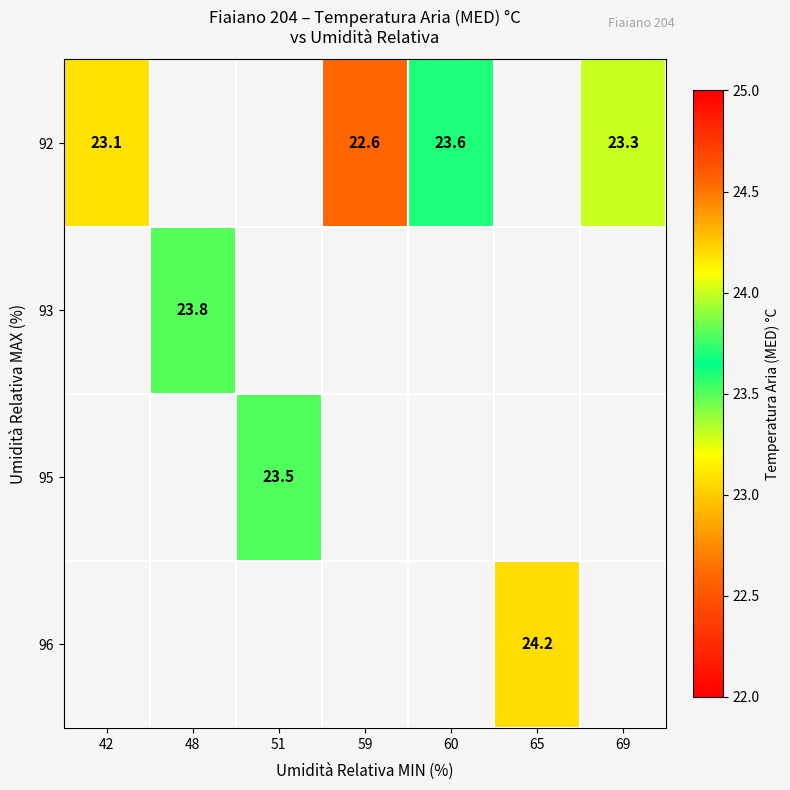

What is the sum of the 92 values at 60 and 42?

46.7